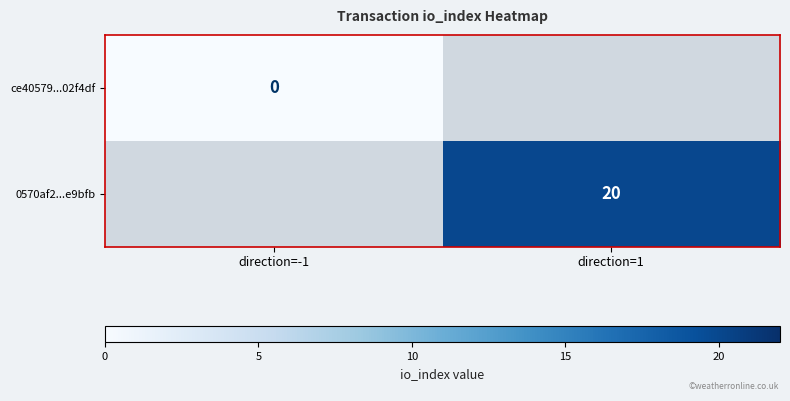

The value of 0570af2...e9bfb at direction=1 is 20. True or false?

True